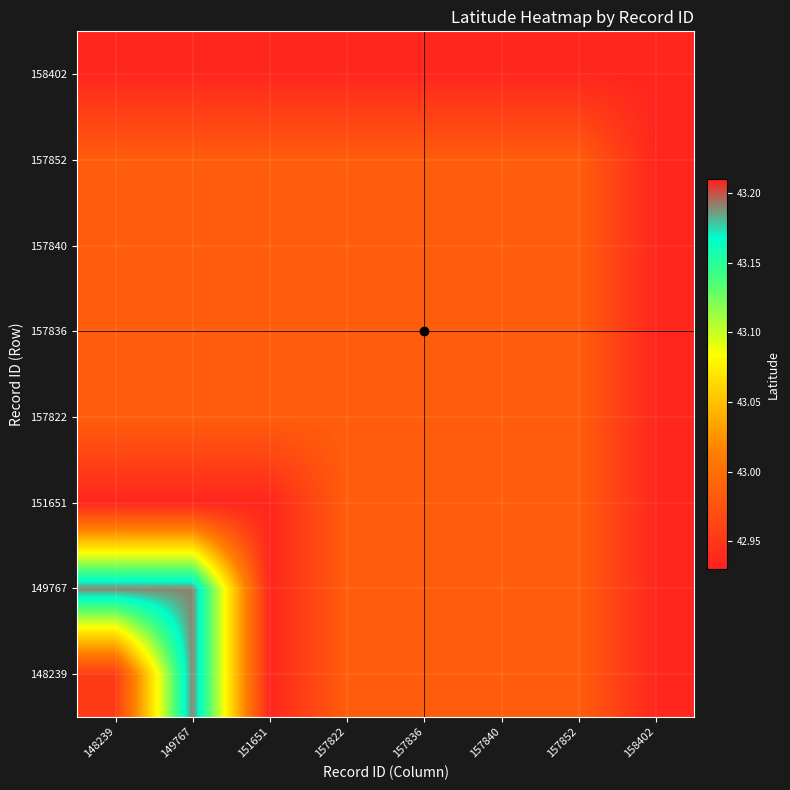

What is the maximum value shown in the chart?

43.2